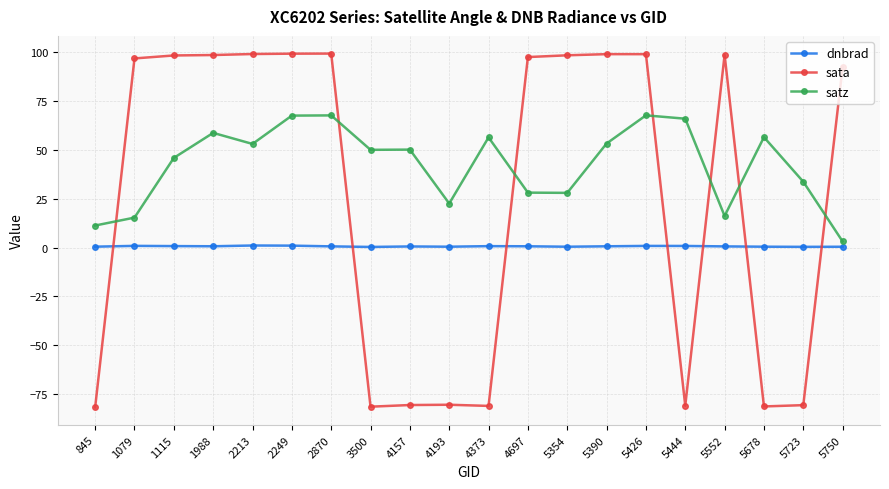

Between 2249 and 4697, which series saw the biggest shift?

satz